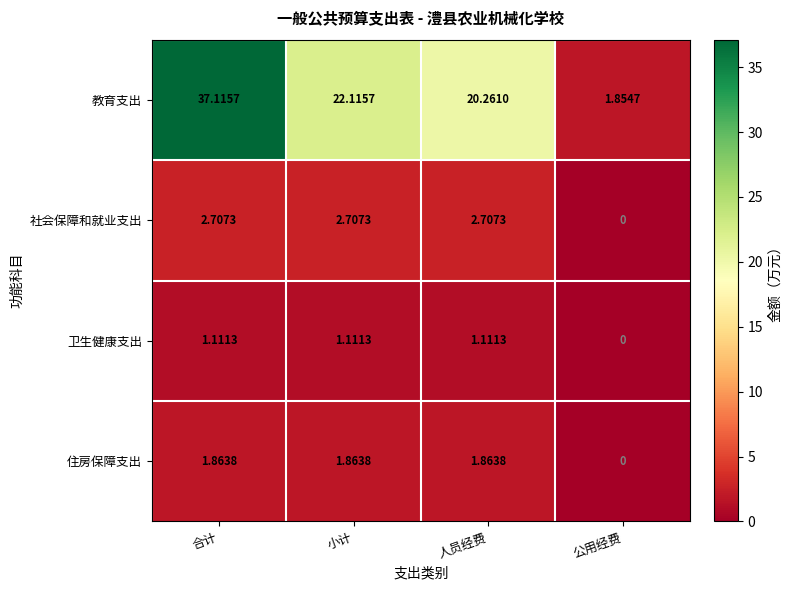

Between 合计 and 人员经费, which series saw the biggest shift?

教育支出